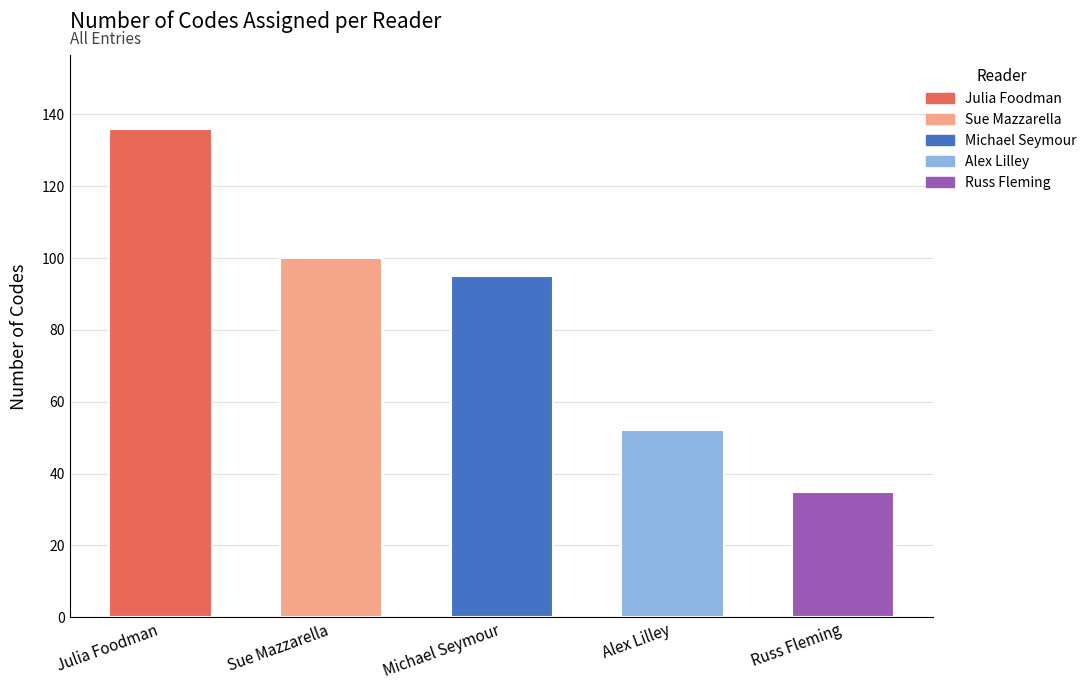

Rank the categories by value from highest to lowest.

Julia Foodman, Sue Mazzarella, Michael Seymour, Alex Lilley, Russ Fleming